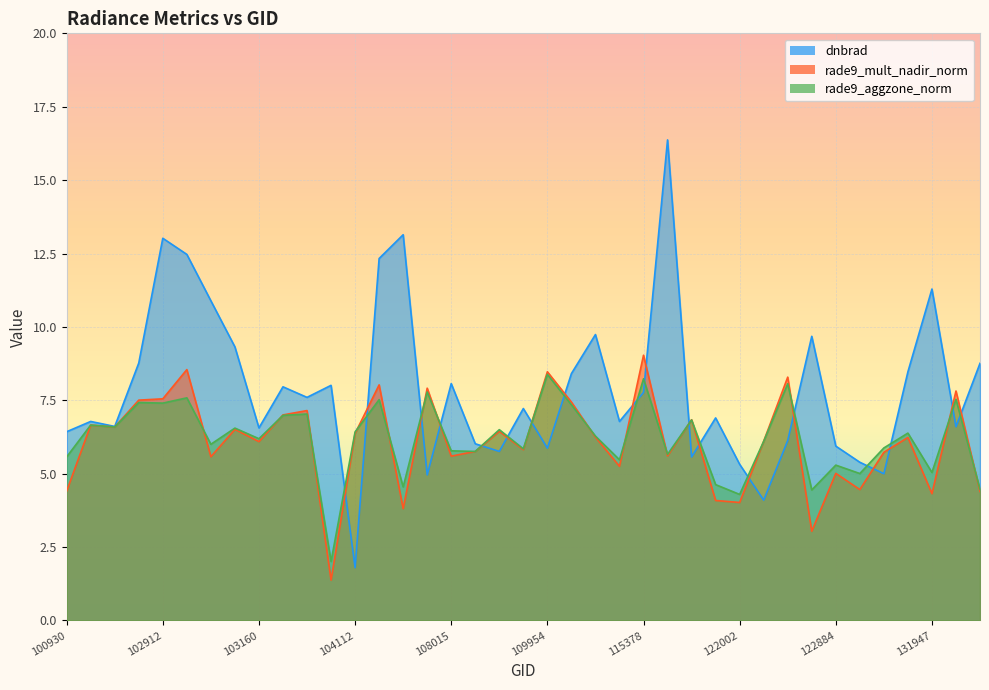

How many lines are shown in the chart?

3